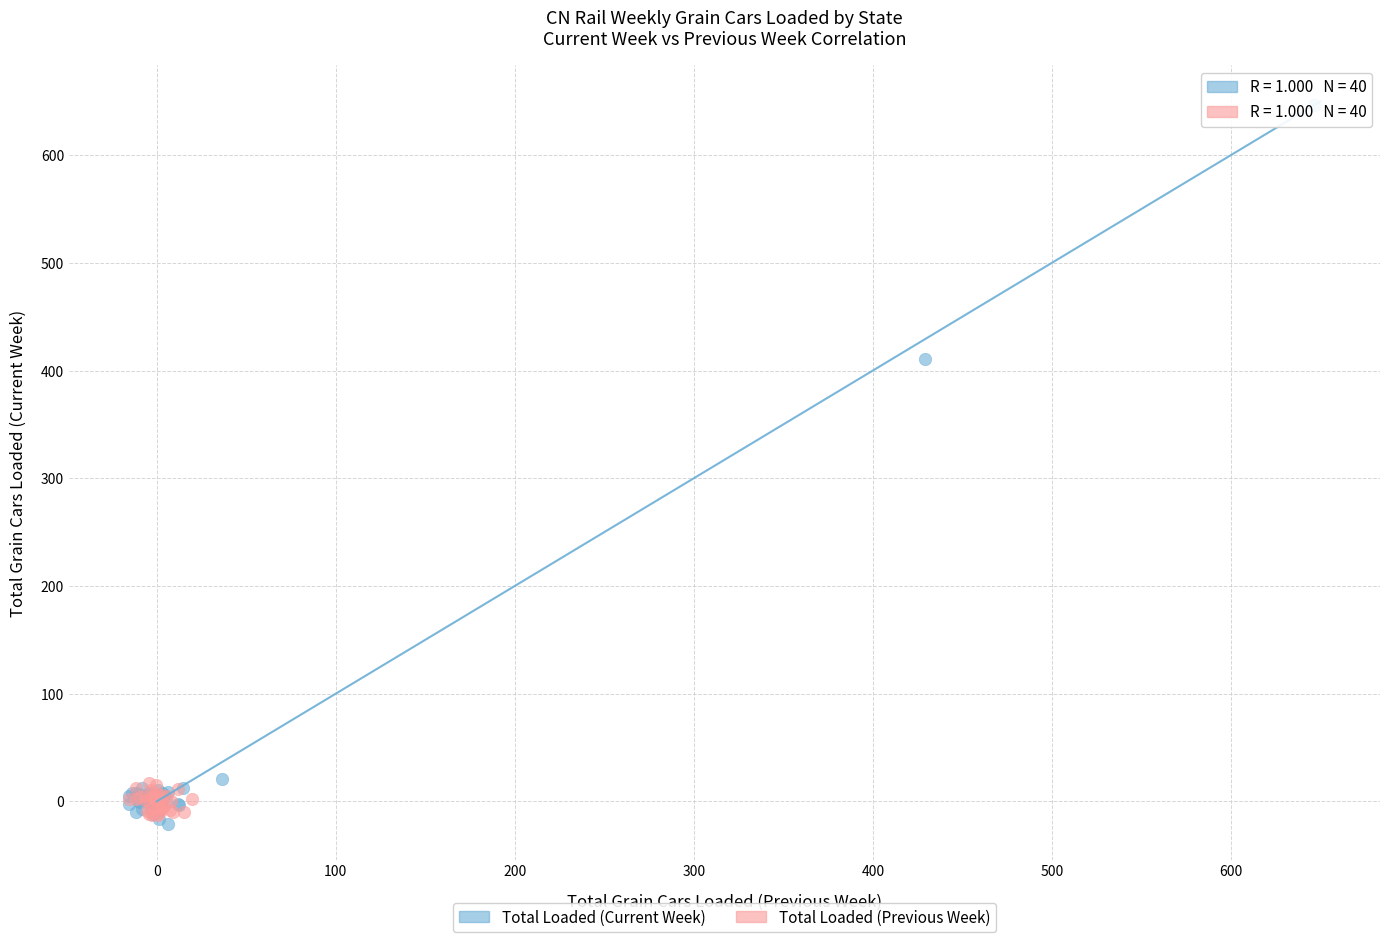

Which series has the largest Y range (max minus min)?

Total Loaded (Current Week)